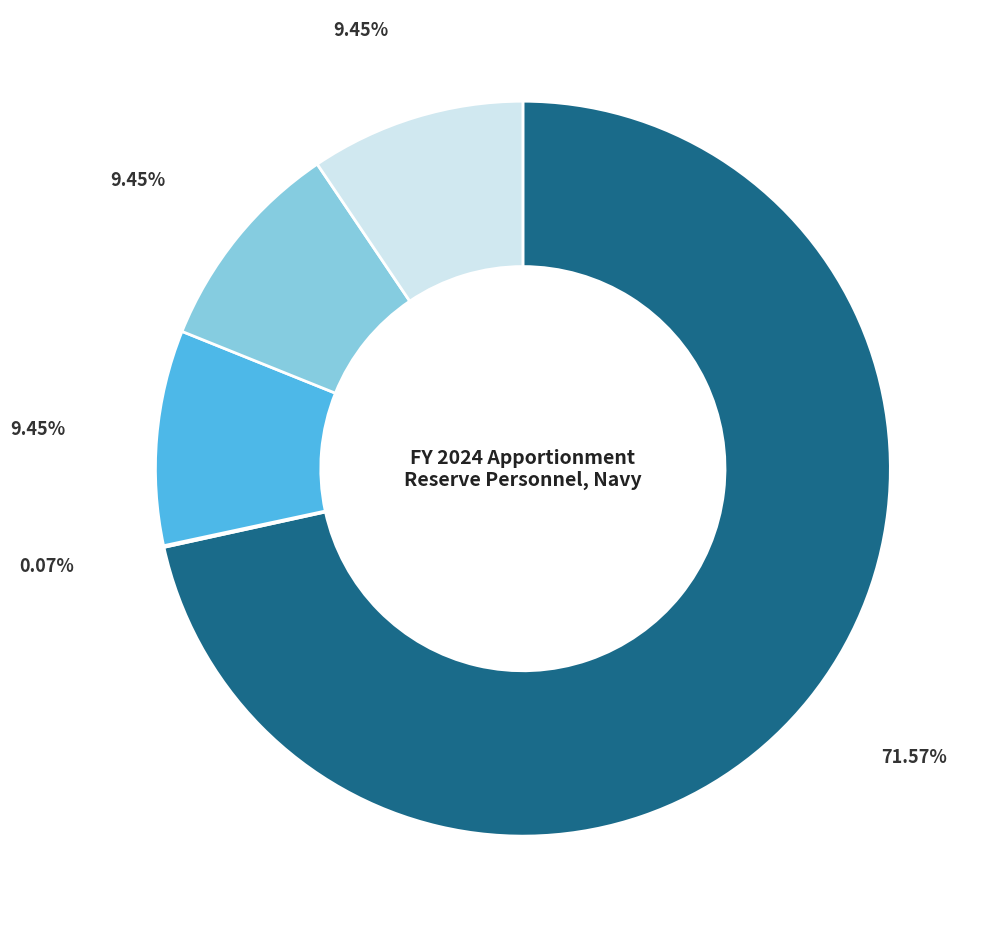

Is there a majority slice in this chart?

Yes